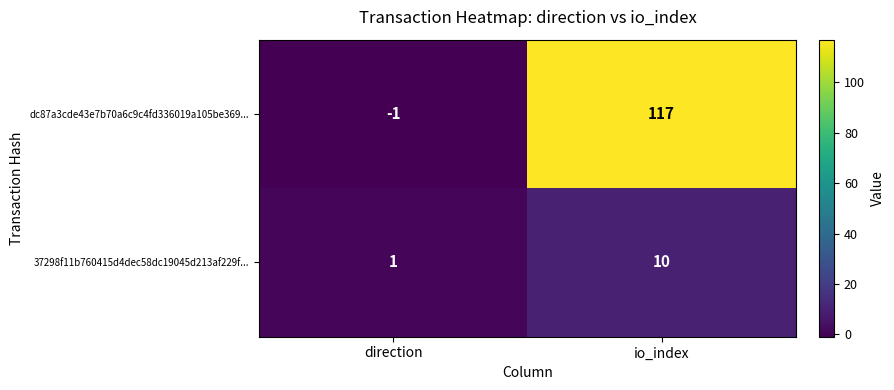

Which series has the widest spread of values?

dc87a3cde43e7b70a6c9c4fd336019a105be369...